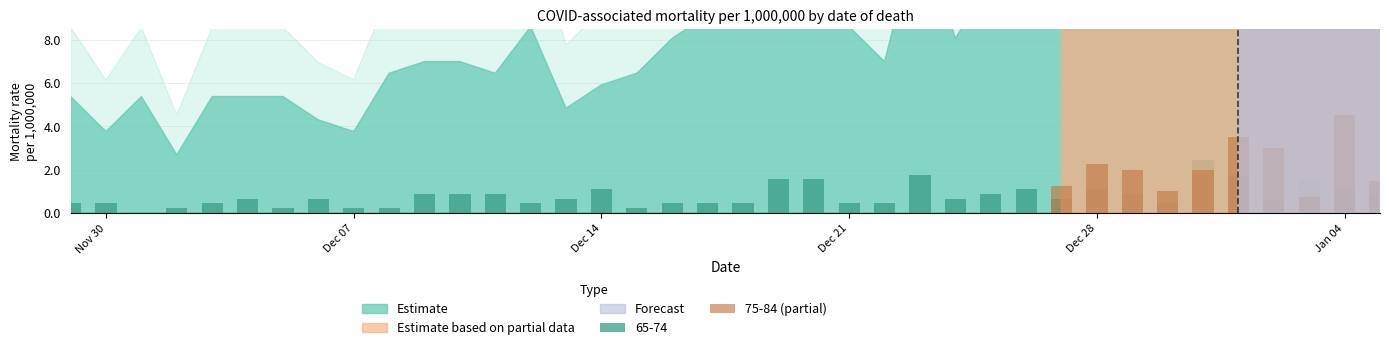

True or false: the data shows 3.5 at Dec 14.

False